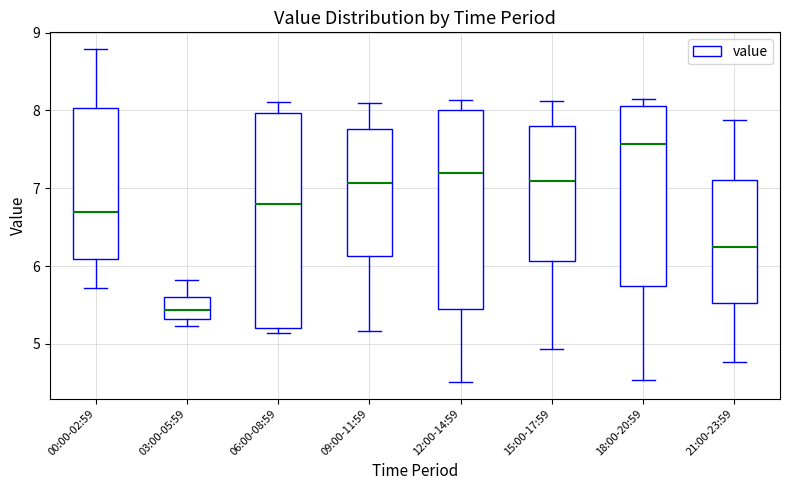

Reading left to right, read every box against the y-axis: the position of its median line, the range the box covers, and the ends of its whiskers. The values are not printed on the chart, so give them approximately, as read against the axis.

00:00-02:59: median 6.7, box 6.1 to 8.0, whiskers 5.7 to 8.8
03:00-05:59: median 5.4, box 5.3 to 5.6, whiskers 5.2 to 5.8
06:00-08:59: median 6.8, box 5.2 to 8.0, whiskers 5.1 to 8.1
09:00-11:59: median 7.1, box 6.1 to 7.8, whiskers 5.2 to 8.1
12:00-14:59: median 7.2, box 5.5 to 8.0, whiskers 4.5 to 8.1
15:00-17:59: median 7.1, box 6.1 to 7.8, whiskers 4.9 to 8.1
18:00-20:59: median 7.6, box 5.7 to 8.1, whiskers 4.5 to 8.2
21:00-23:59: median 6.2, box 5.5 to 7.1, whiskers 4.8 to 7.9